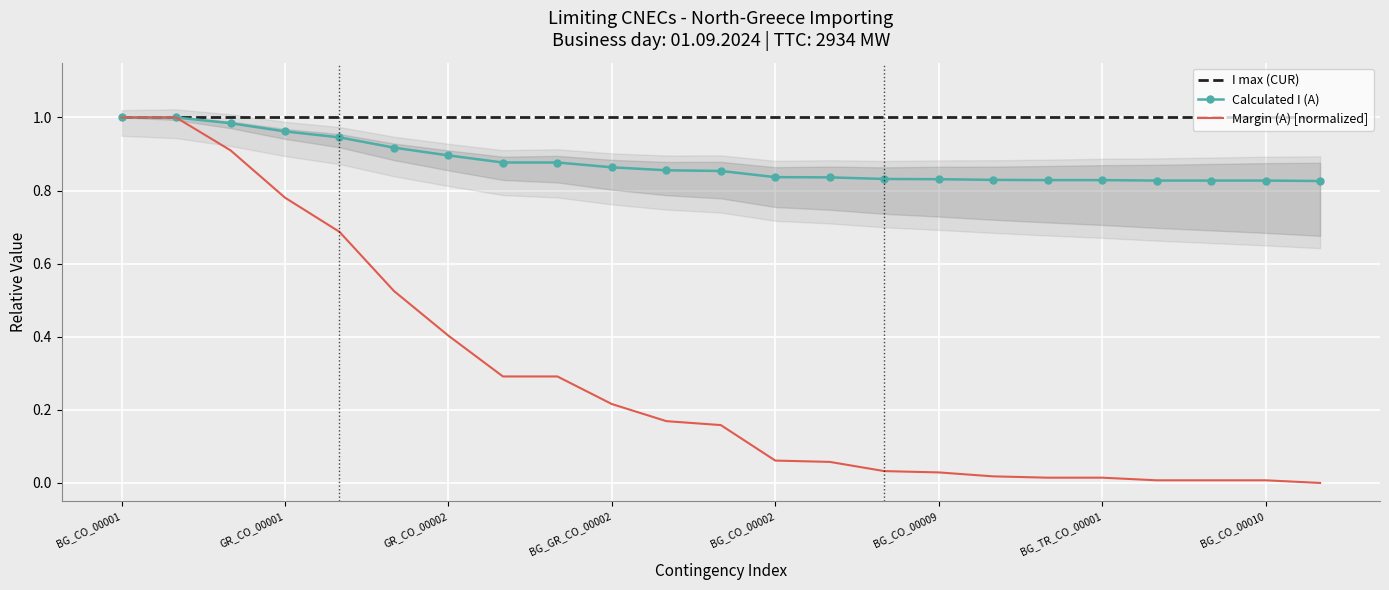

The Margin (A) [normalized] series shows 0.0 at BG_CO_00010. True or false?

True